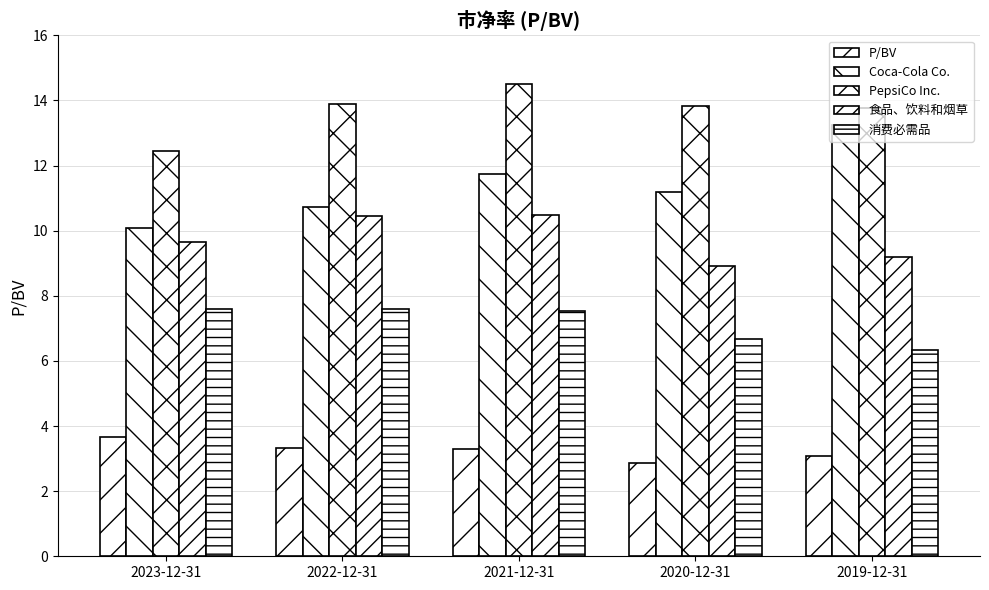

What is the lowest value of the P/BV series?

2.9